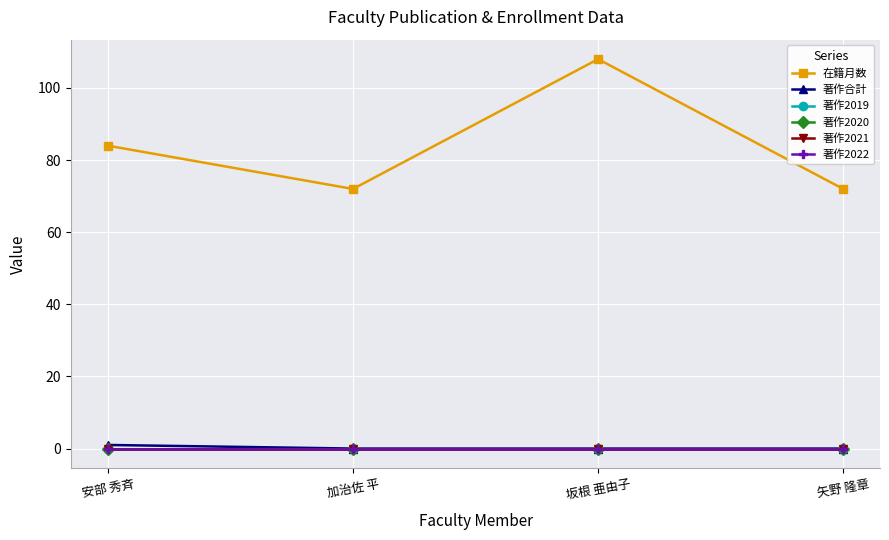

Is this an area chart (filled region under the line)?

No